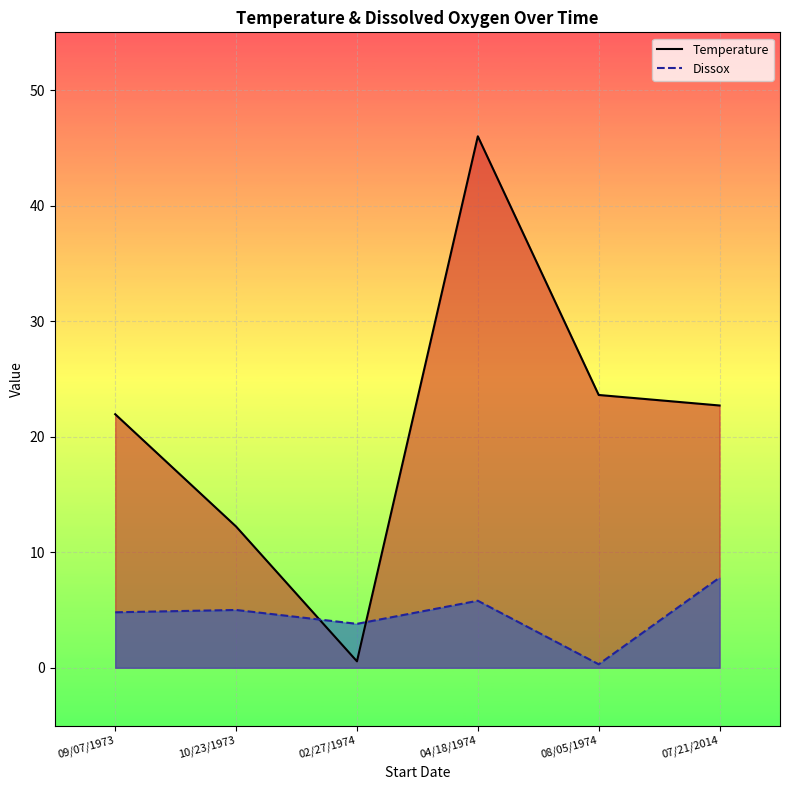

What is the label of the 4th point from the left?

04/18/1974